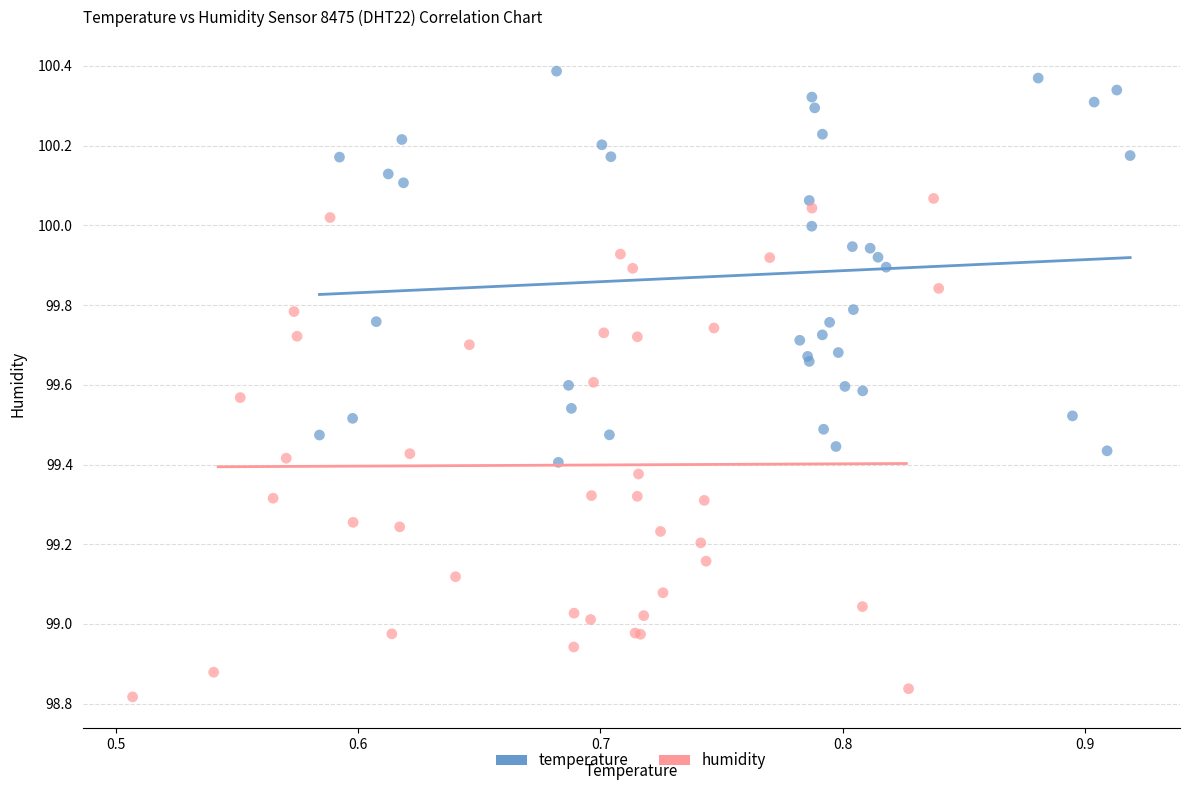

Which series reaches the minimum Y coordinate?

humidity